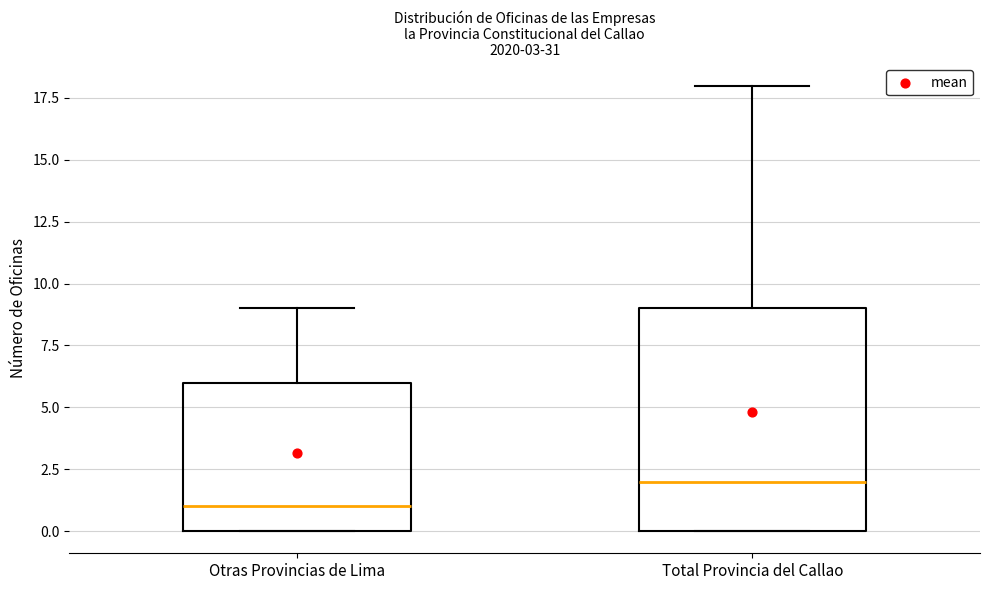

Which box is the tallest, from its lower edge to its upper edge?

Total Provincia del Callao